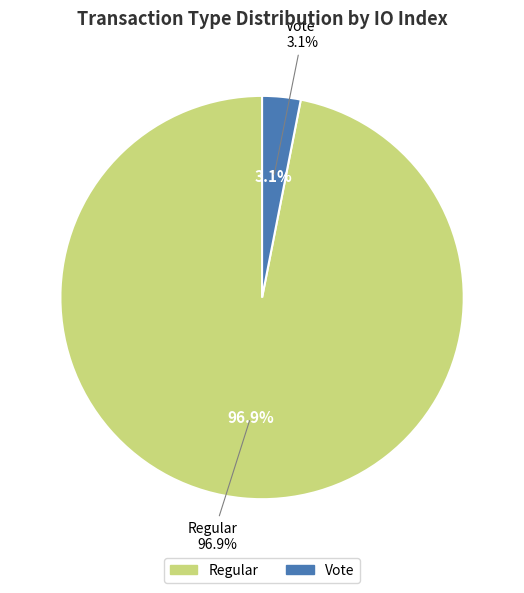

How many slices are in this pie chart?

2